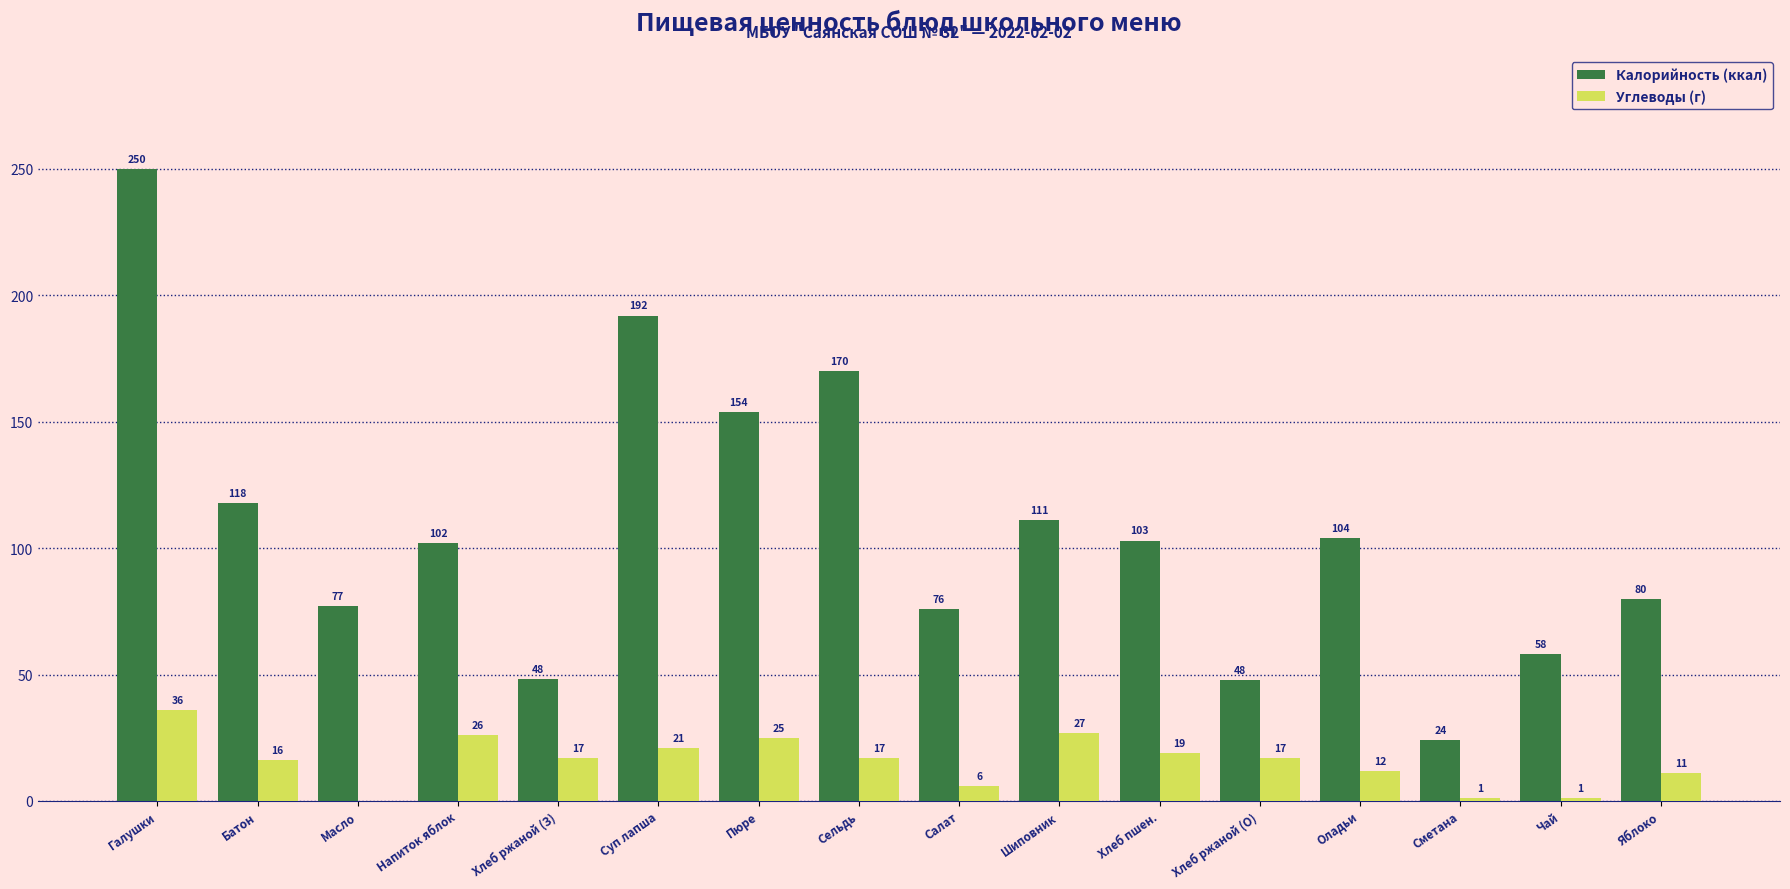

Between Масло and Напиток яблок, which series saw the biggest shift?

Углеводы (г)